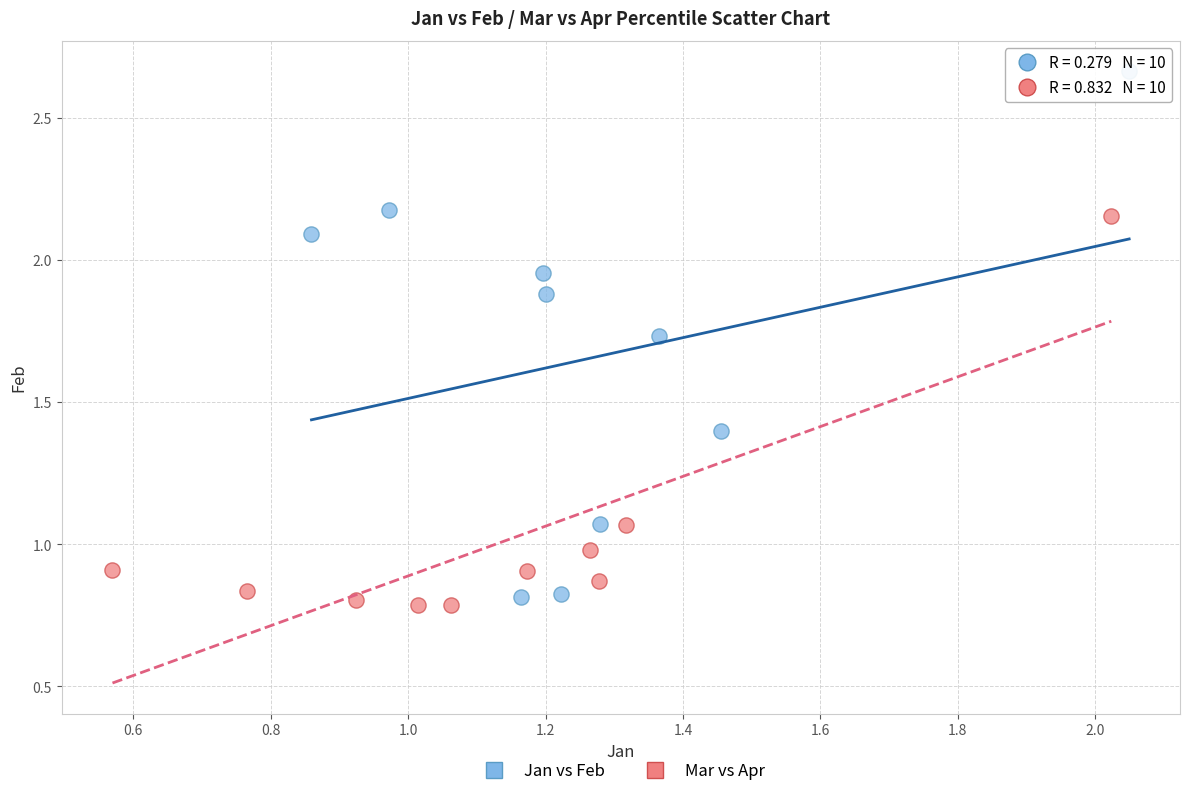

Which series contains the highest Y value?

Jan vs Feb